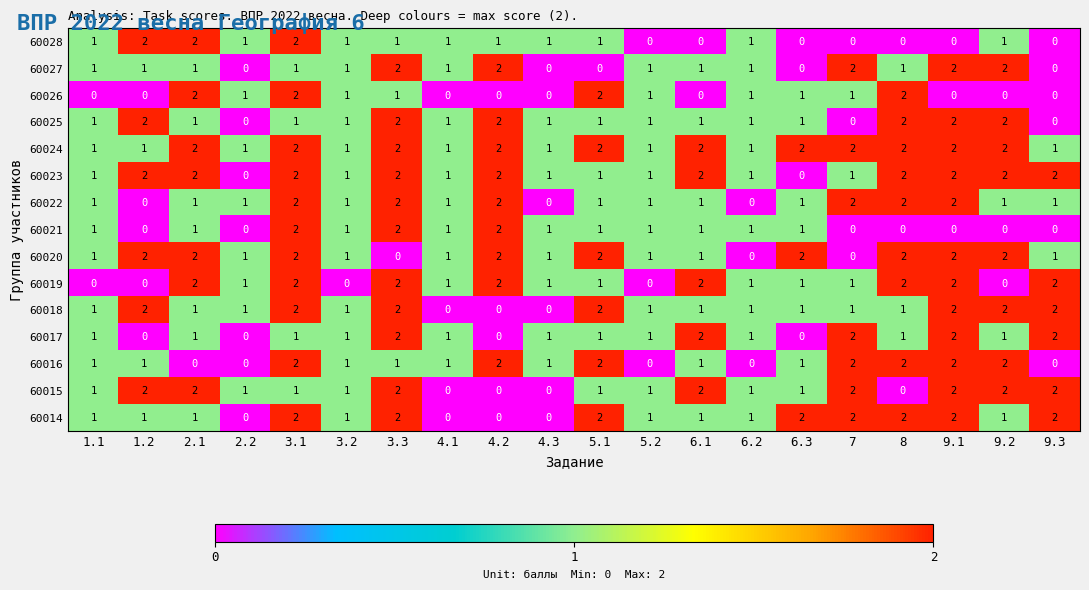

The 60025 series shows 1 at 1.1. True or false?

True